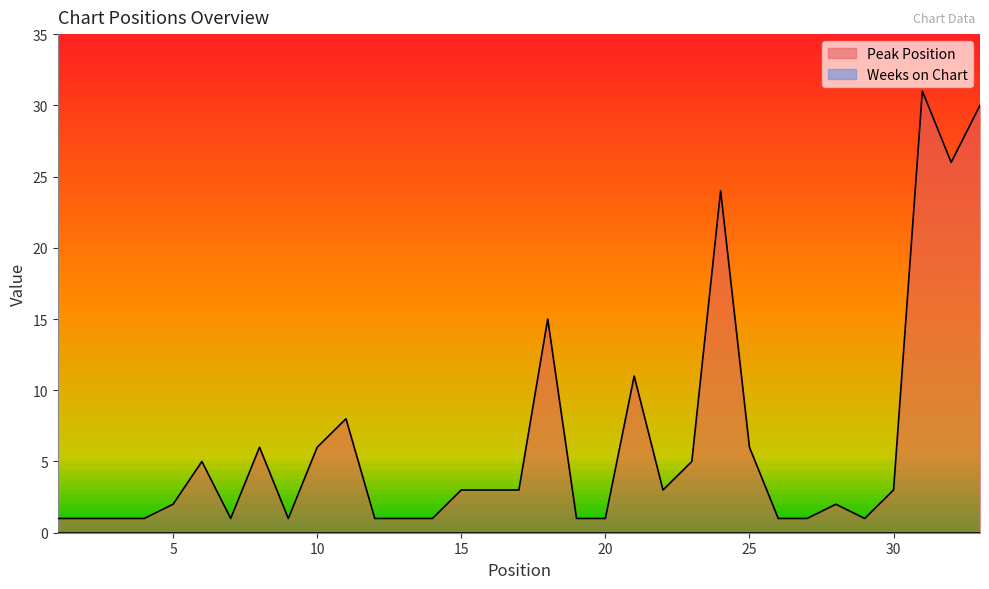

At which category does the chart reach its minimum across all series?

1